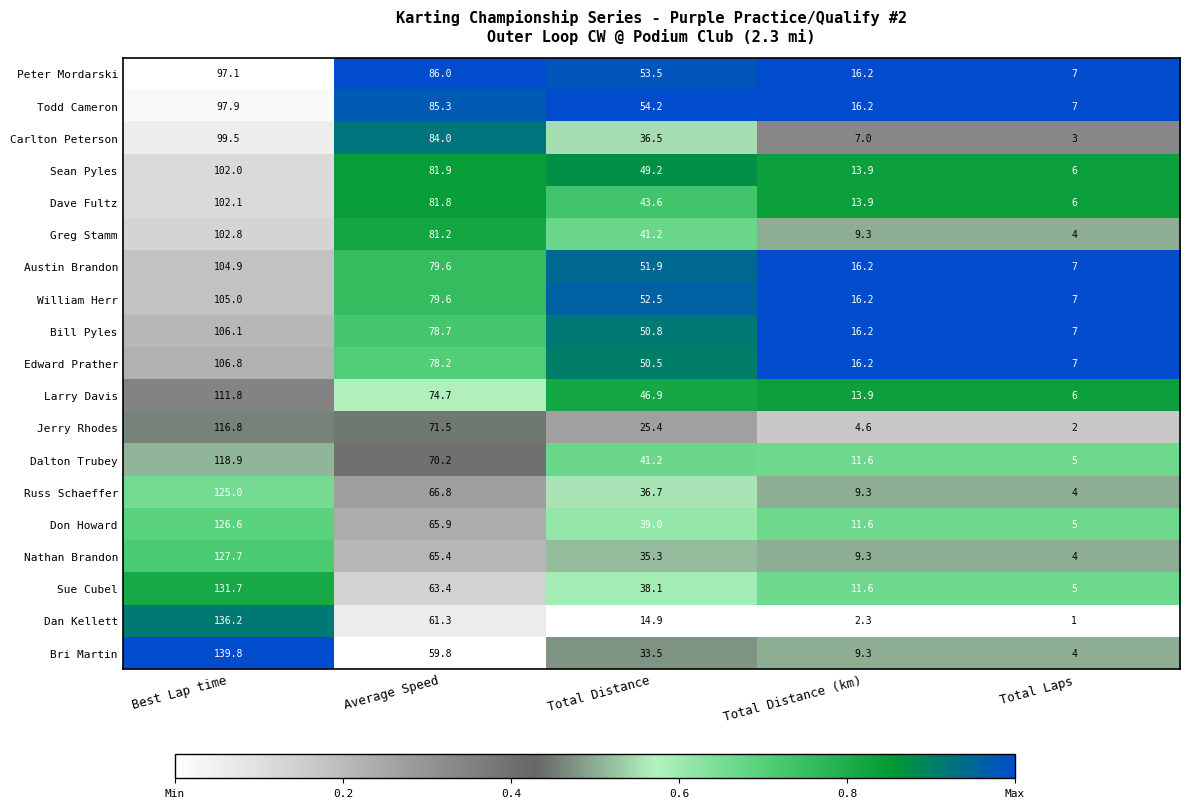

What is the difference between the second highest and second lowest values in the Dalton Trubey series?

58.6